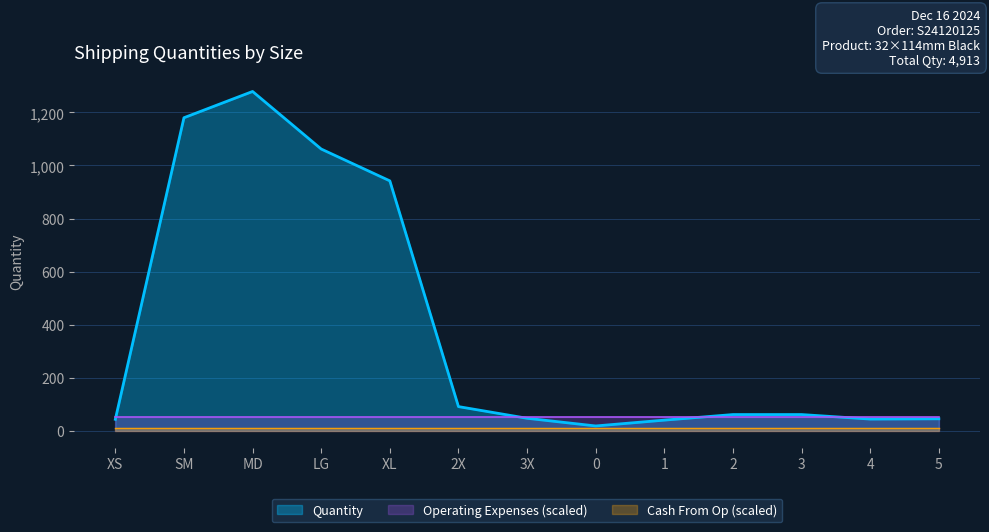

Reading left to right, transcribe all the data shown in this chart.

XS=43	SM=1180	MD=1279	LG=1062	XL=942	2X=91	3X=47	0=18	1=40	2=61	3=61	4=44	5=45